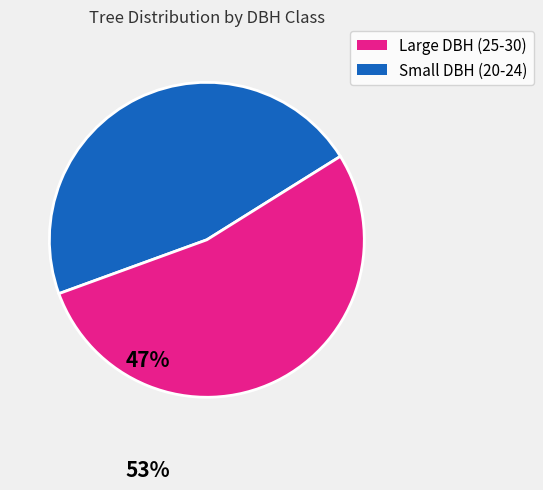

Is there a majority slice in this chart?

Yes